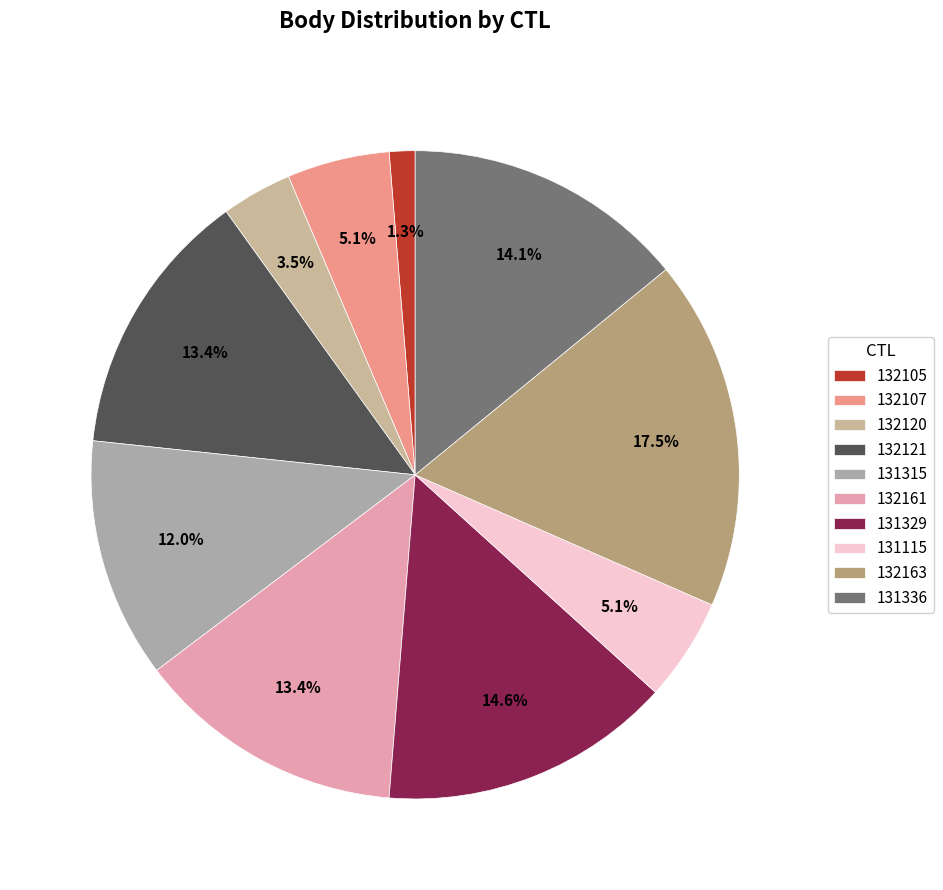

Count the number of slices in the pie.

10